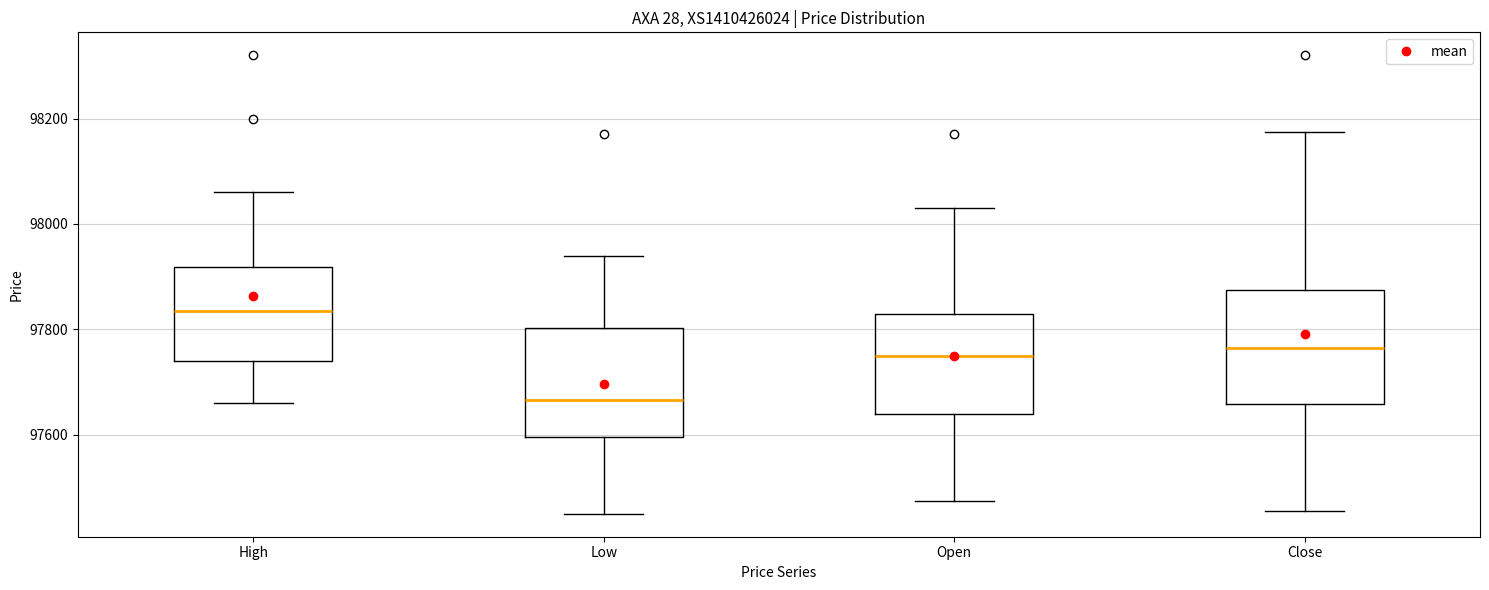

Reading left to right, read every box against the y-axis: the position of its median line, the range the box covers, and the ends of its whiskers. The values are not printed on the chart, so give them approximately, as read against the axis.

High: median 97840, box 97740 to 97920, whiskers 97660 to 98060
Low: median 97660, box 97600 to 97800, whiskers 97460 to 97940
Open: median 97760, box 97640 to 97840, whiskers 97480 to 98040
Close: median 97760, box 97660 to 97880, whiskers 97460 to 98180